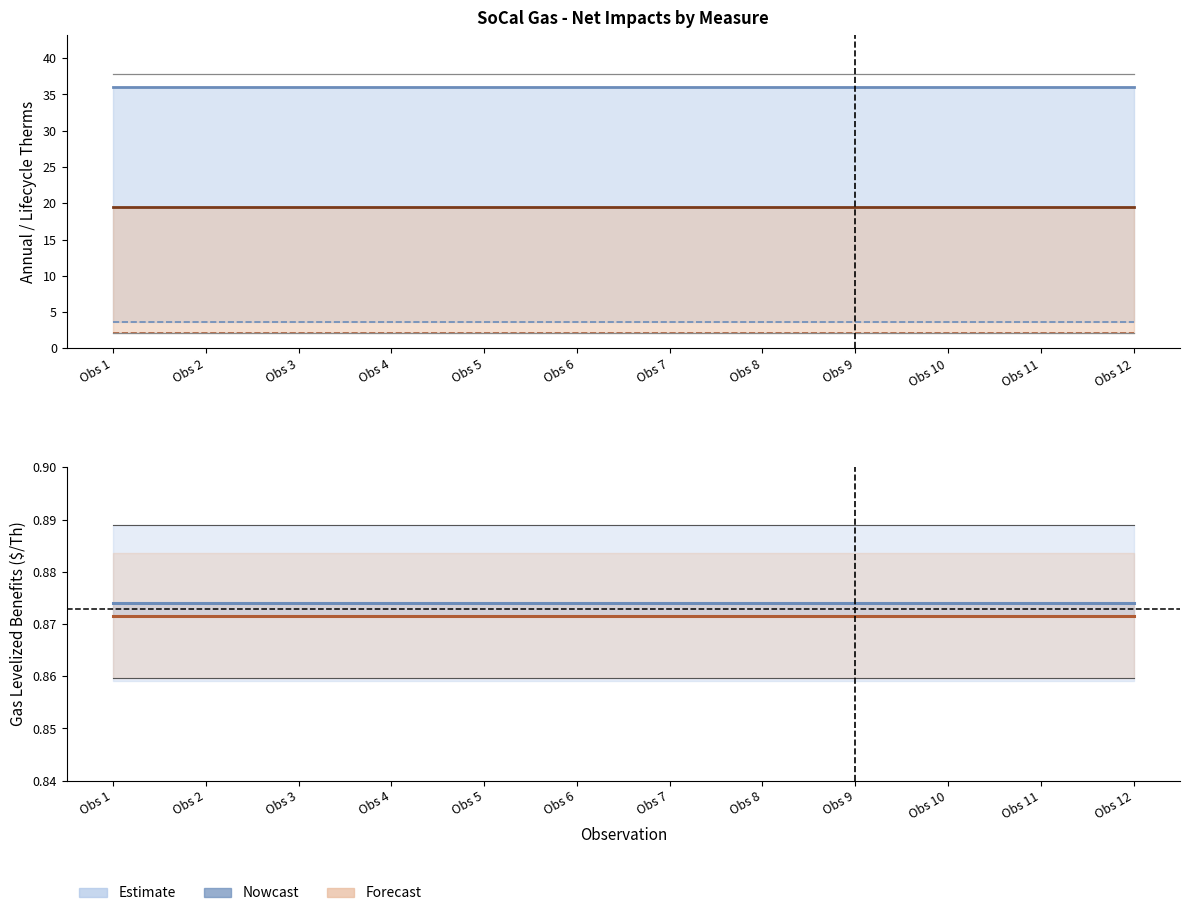

True or false: Low Flow Showerhead (Gas $/Th) and Low Flow Showerhead (Annual Therms) intersect in this chart.

False